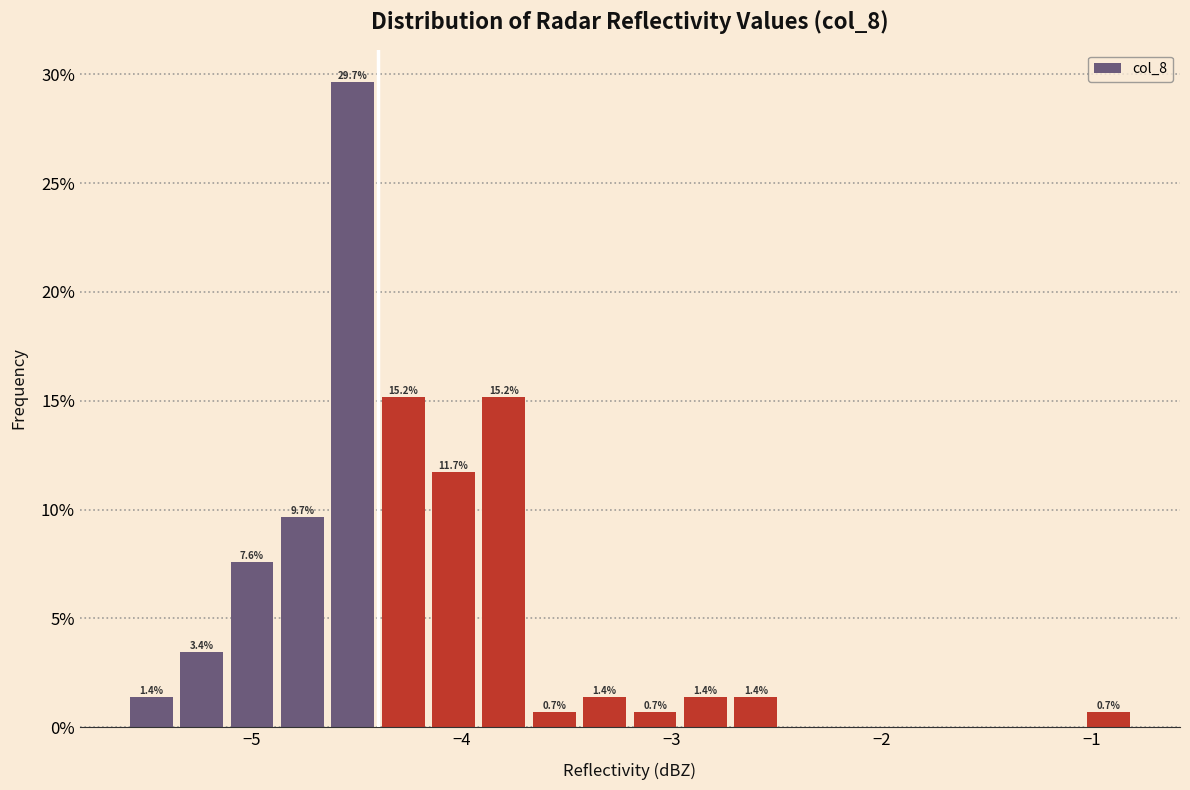

Read against the x-axis, roughly where is the centre of the tallest bar?

-4.5